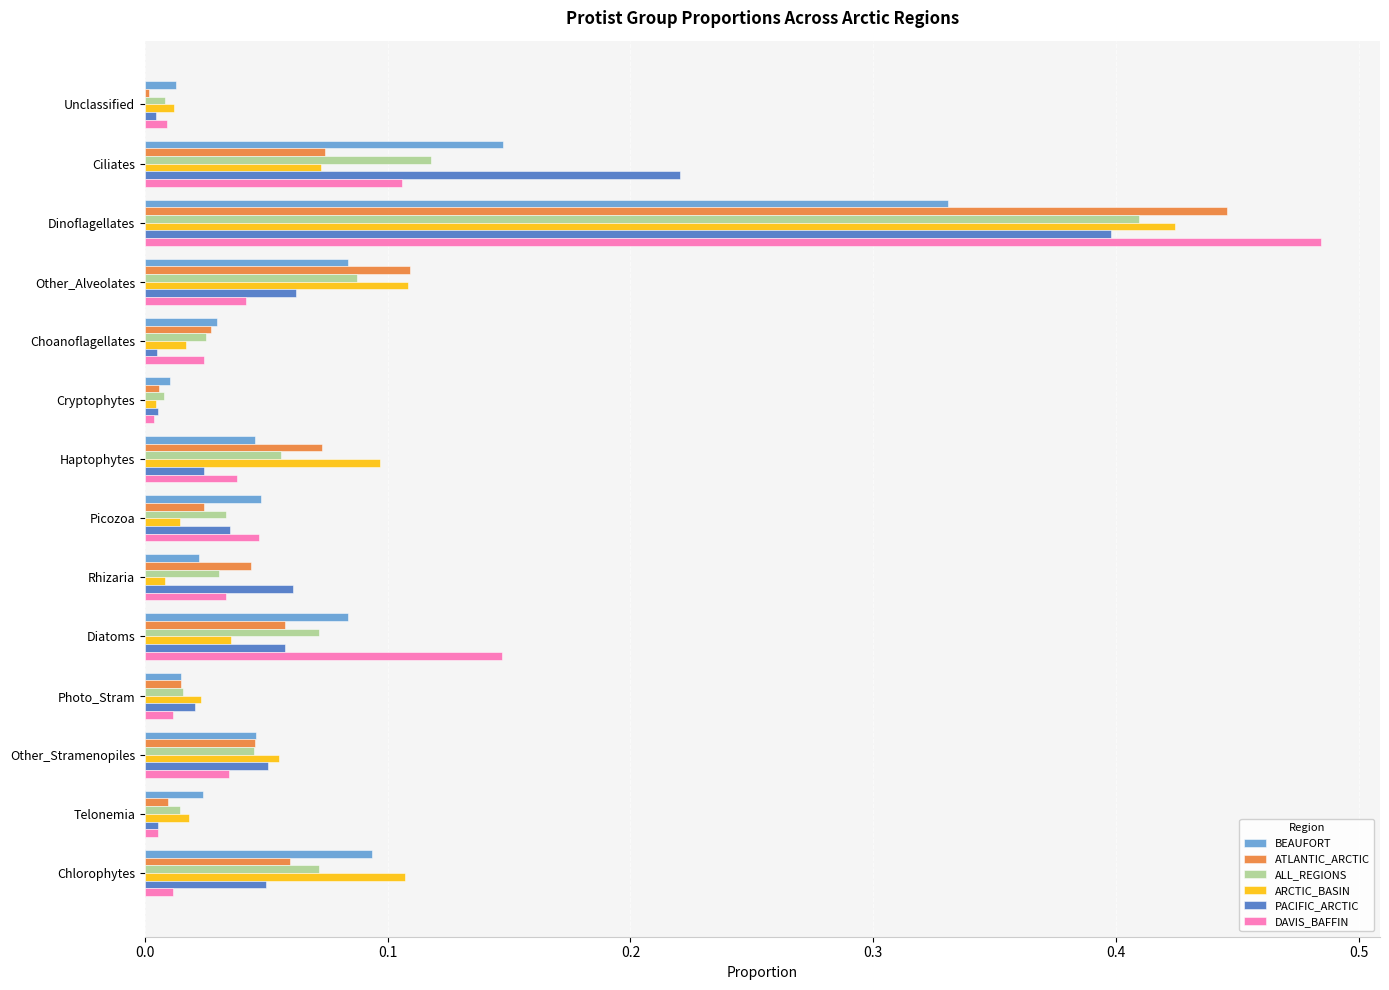

At which category is the sum across all series the highest?

Dinoflagellates